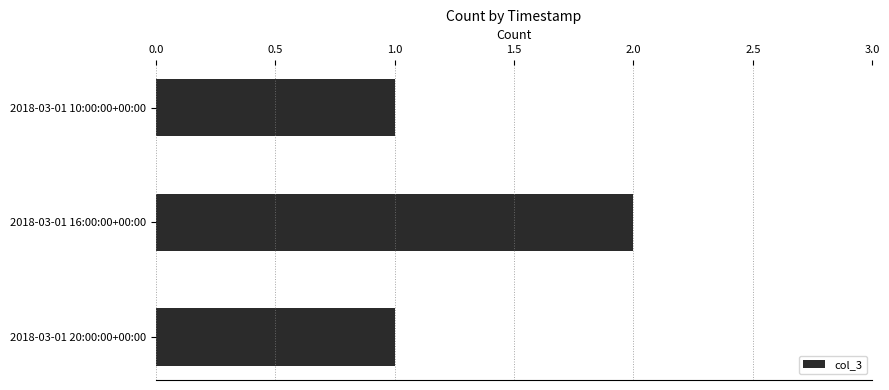

What is the label of the 1st bar from the bottom?

2018-03-01 20:00:00+00:00